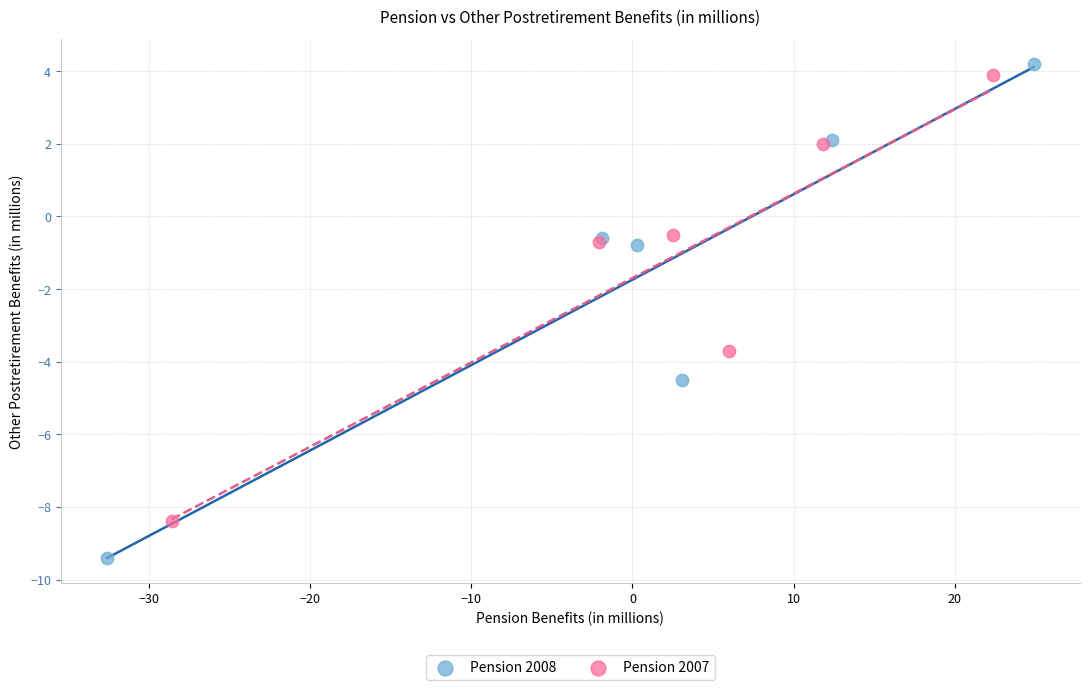

Which series reaches the minimum Y coordinate?

Pension 2008